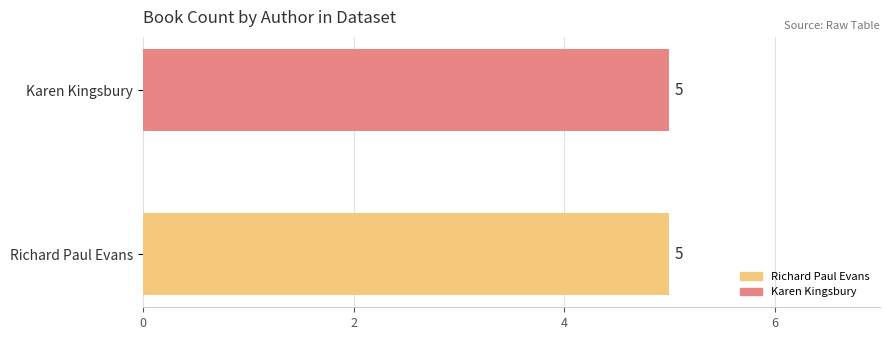

Which series has the largest total across all categories?

Karen Kingsbury (82982459)